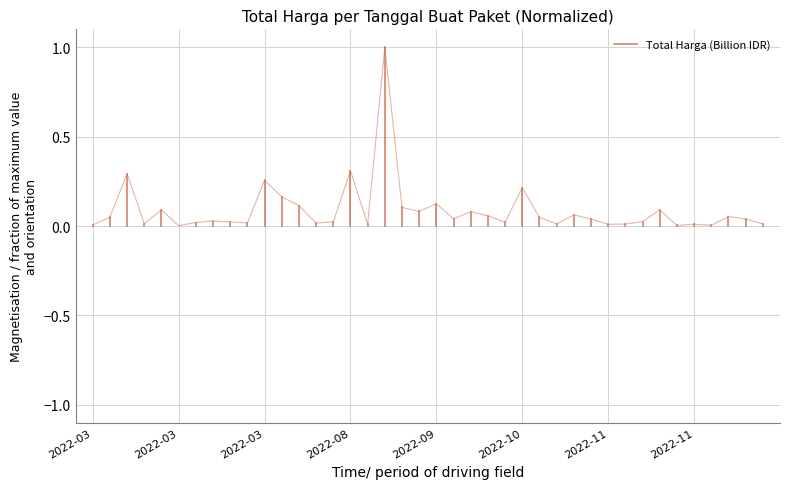

Count the number of values greater than 0.

1